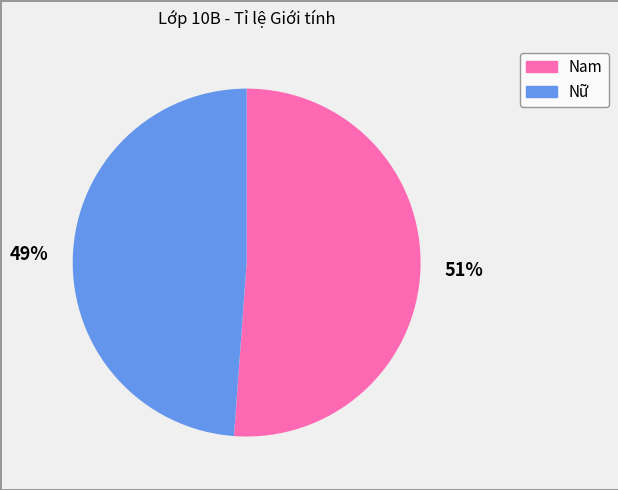

Do Nữ and Nam together represent more than half of the pie?

Yes